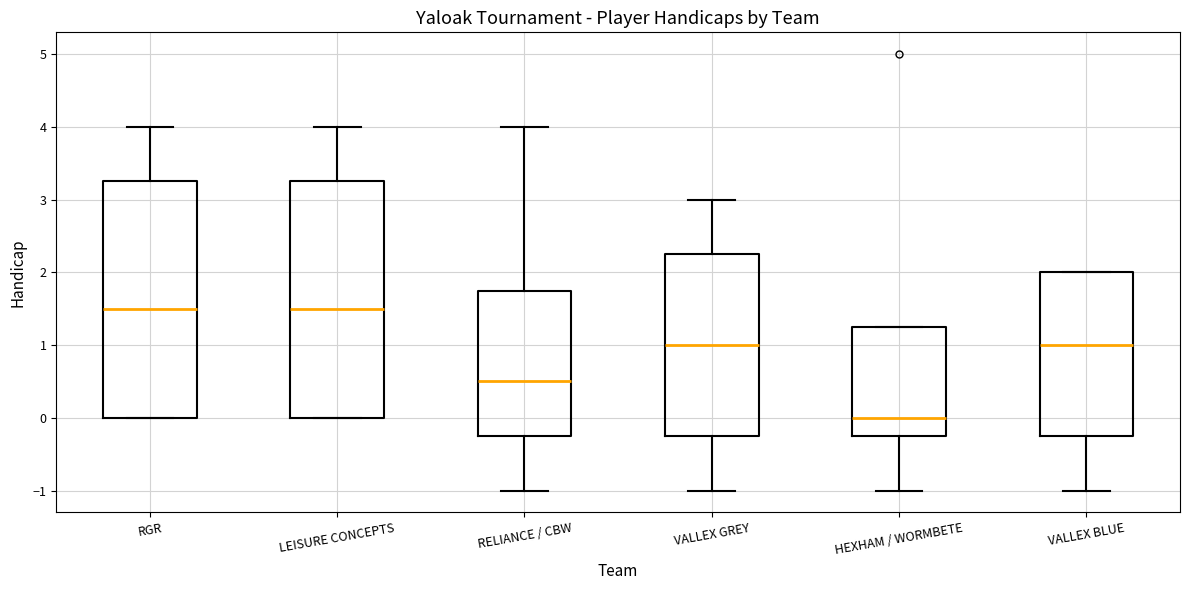

Where is the lower edge of the box for RGR on the y-axis? The values are not printed on the chart, so give them approximately, as read against the axis.

0.0